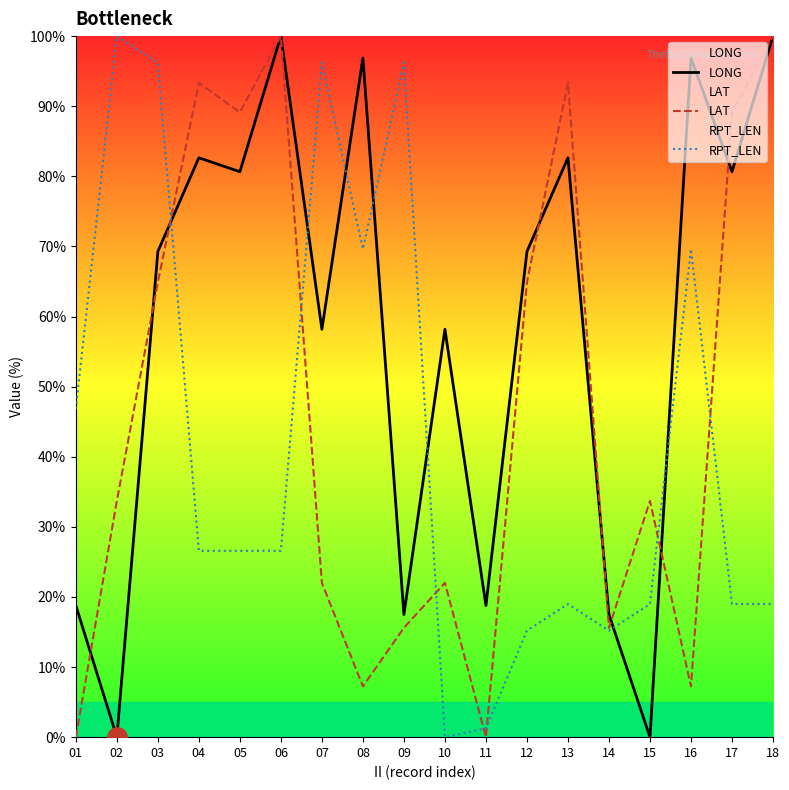

What is the difference between the highest and lowest values at 18?

81.0